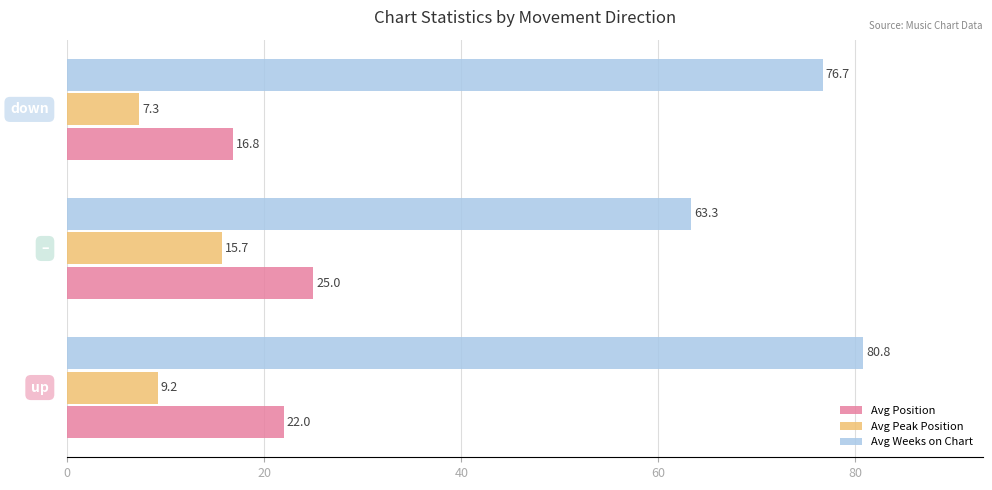

Which series has the largest total across all categories?

Avg Weeks on Chart